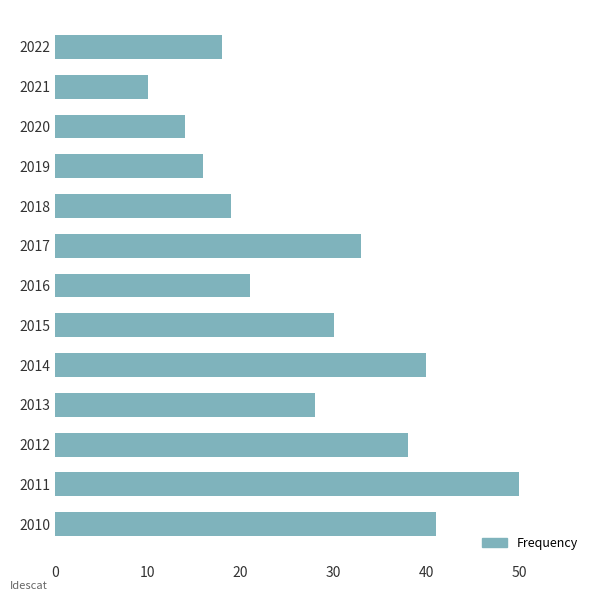

What is the difference between the second highest and second lowest values?

27